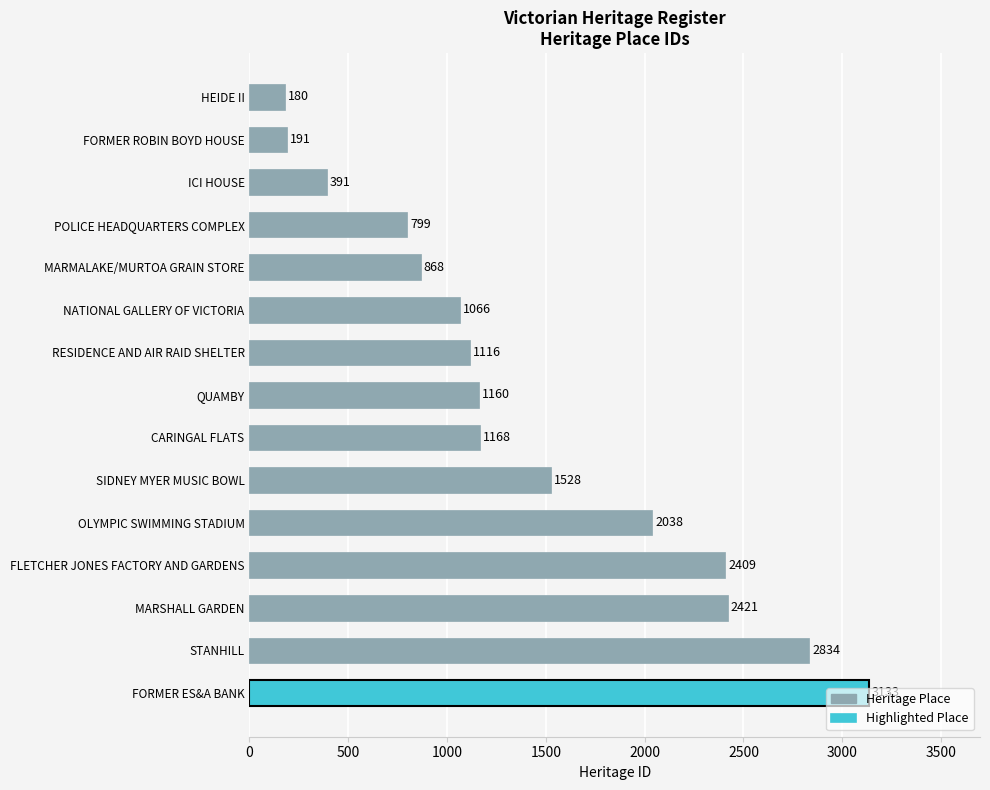

What value does the data have at POLICE HEADQUARTERS COMPLEX, to the nearest 50?

800